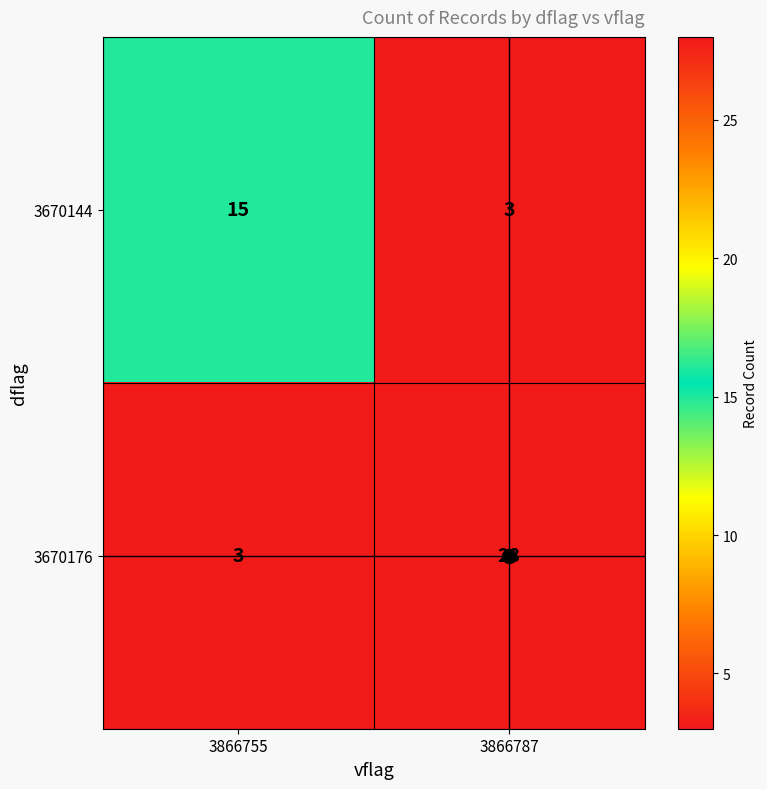

List the series in order of their peak value, highest first.

3670176, 3670144